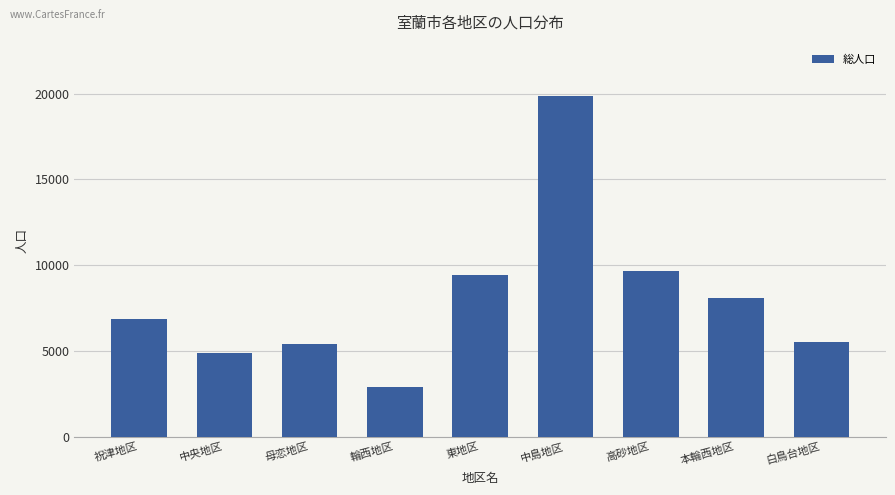

What is the greatest value displayed?

19865